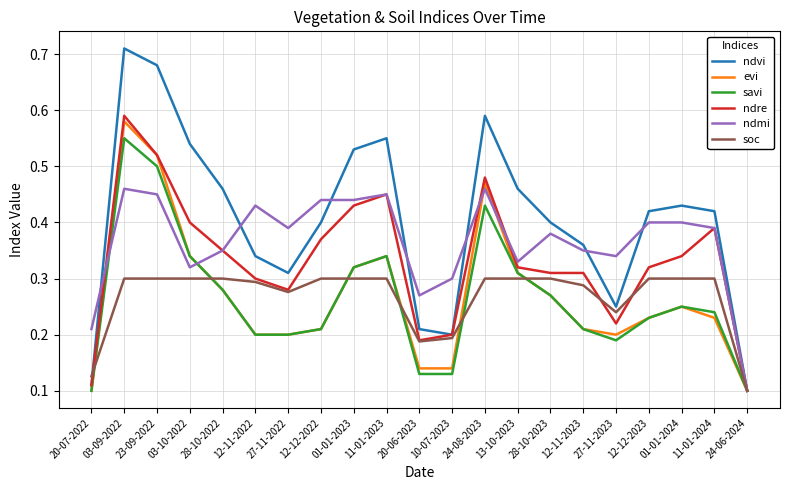

Where is ndre nearest to the value 0?

24-06-2024